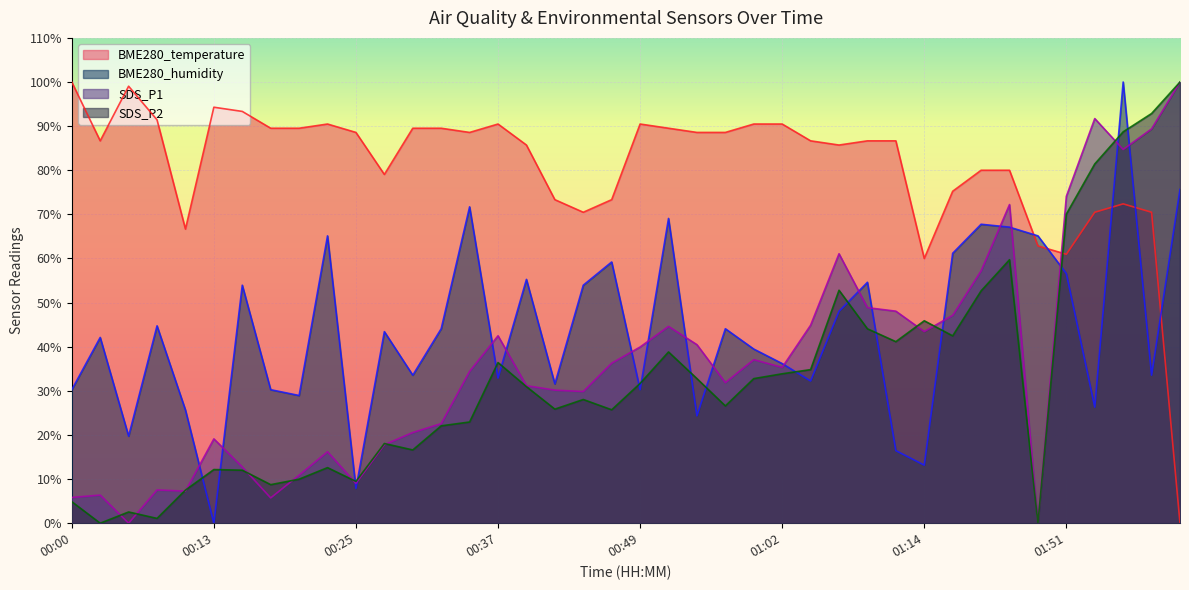

What are all the series names shown in the legend?

BME280_temperature, BME280_humidity, SDS_P1, SDS_P2